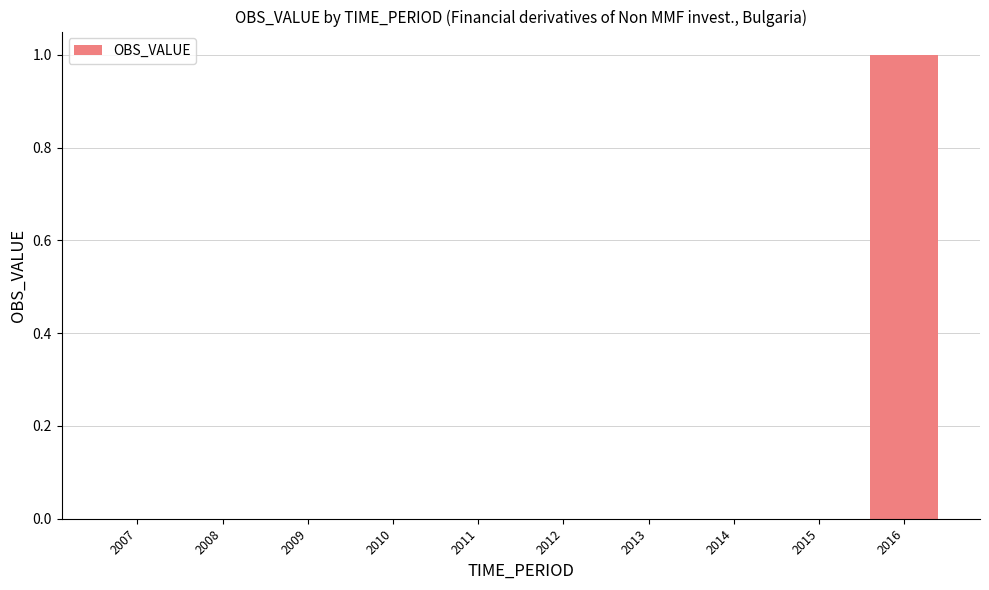

What is the sum of all values?

1